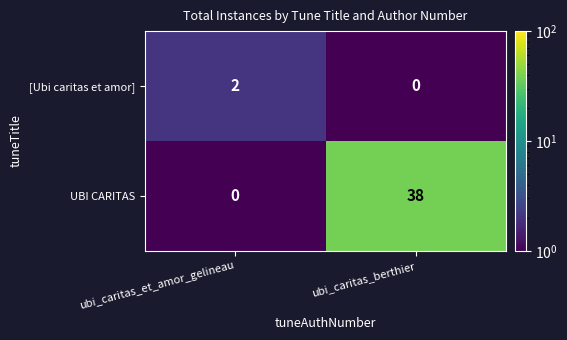

At how many categories does at least one series exceed 21?

1